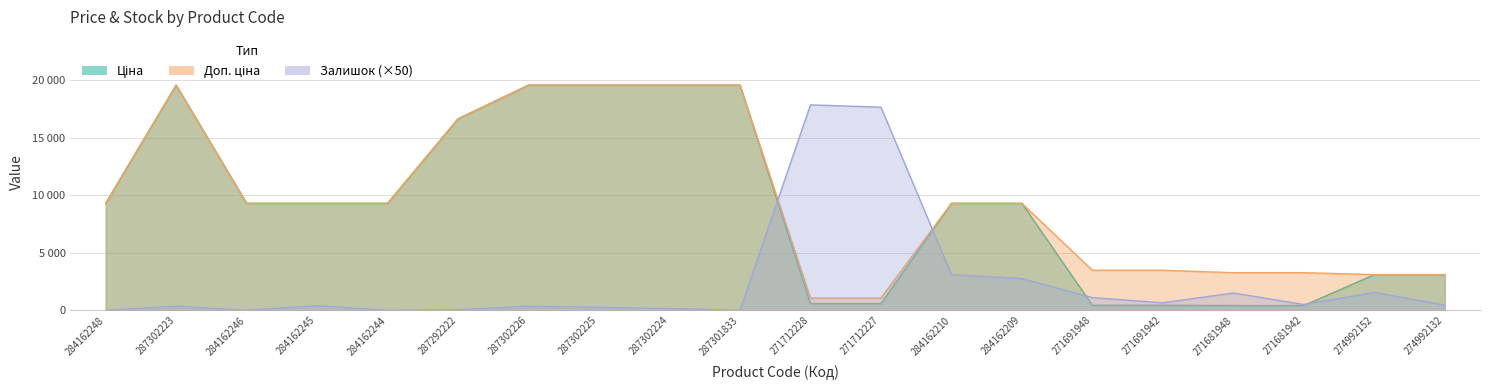

Does the chart display data point markers on the line(s)?

No